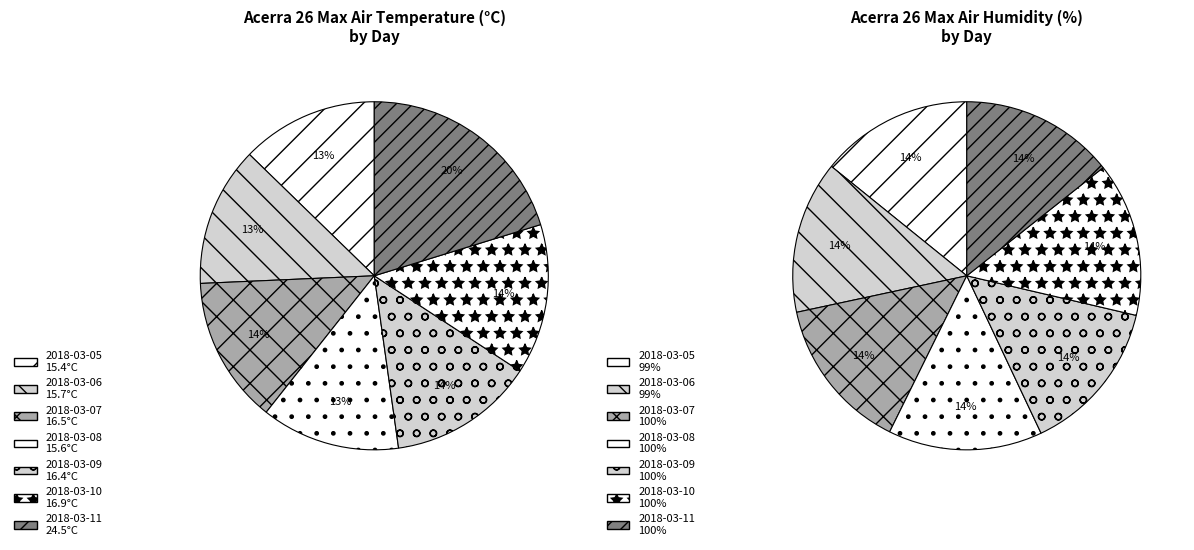

How much of the chart is everything except 2018-03-11?

79.8%